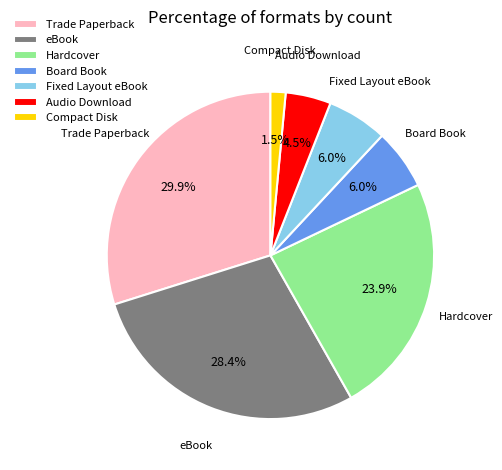

Approximately how many times larger is the value at Board Book compared to Trade Paperback?

0.2